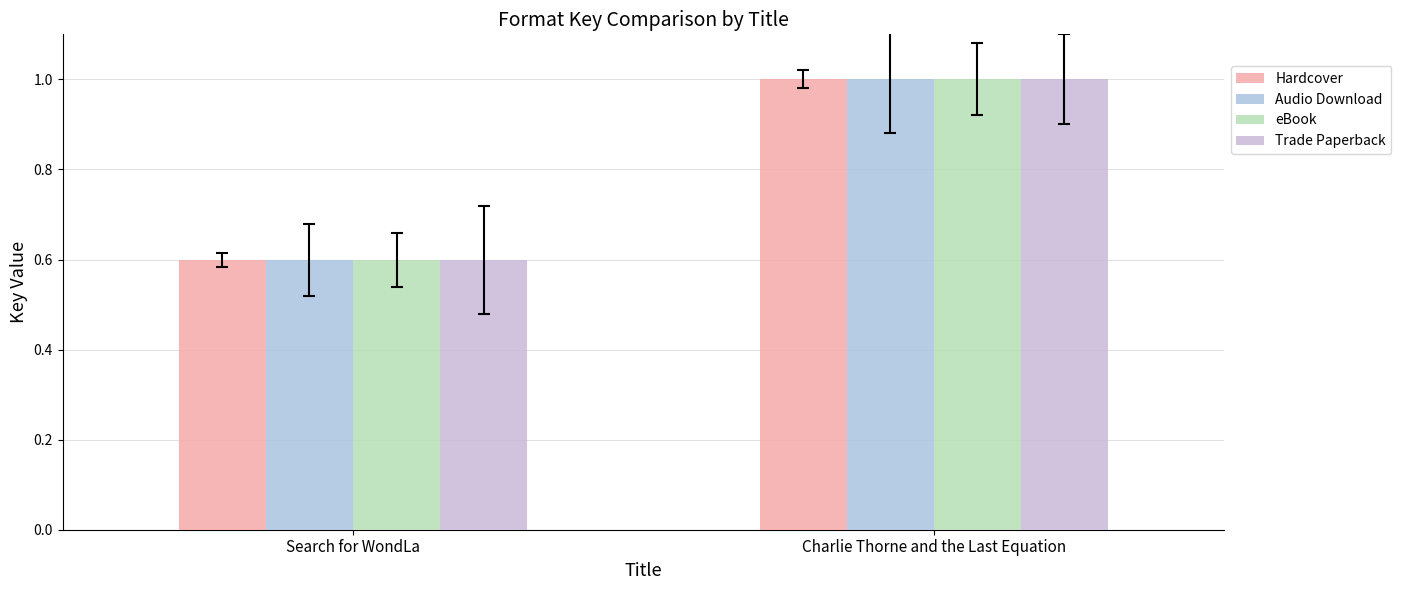

Between Search for WondLa and Charlie Thorne and the Last Equation, which series saw the biggest shift?

Hardcover